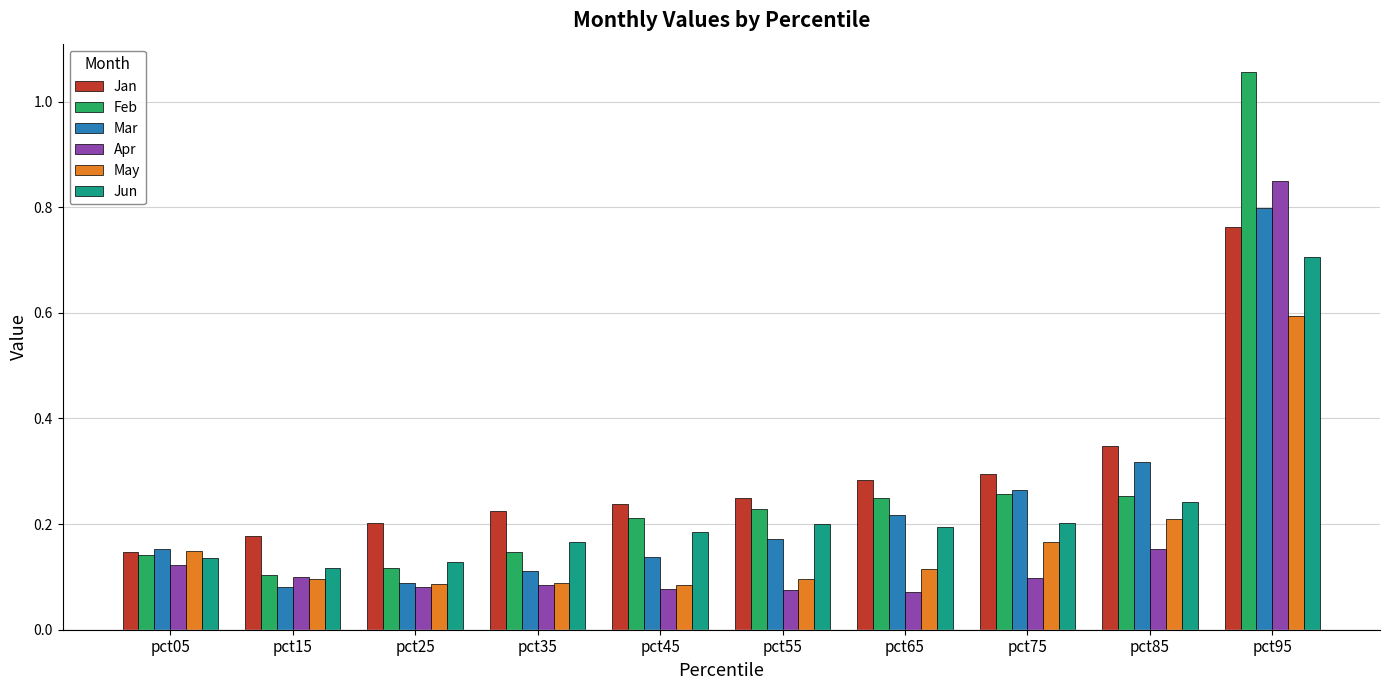

At how many categories does at least one series exceed 0?

10